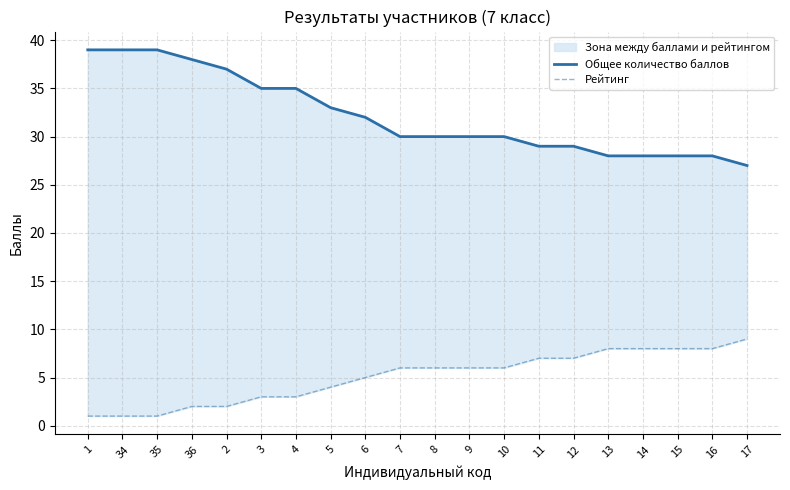

Reading right to left, list all the values displayed in this chart.

Общее количество баллов: 27	28	28	28	28	29	29	30	30	30	30	32	33	35	35	37	38	39	39	39
Рейтинг: 9	8	8	8	8	7	7	6	6	6	6	5	4	3	3	2	2	1	1	1